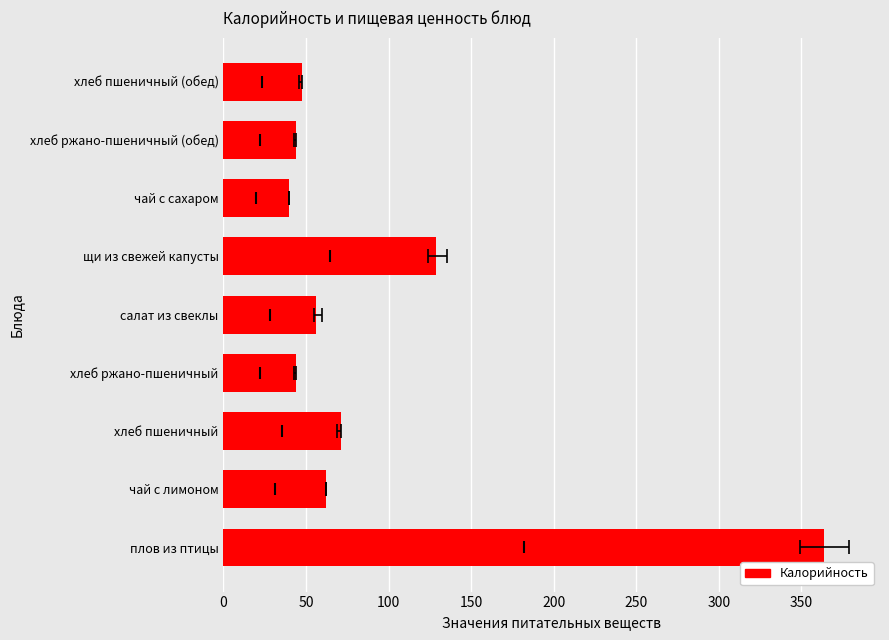

What is the difference between the second highest and minimum values?

88.5